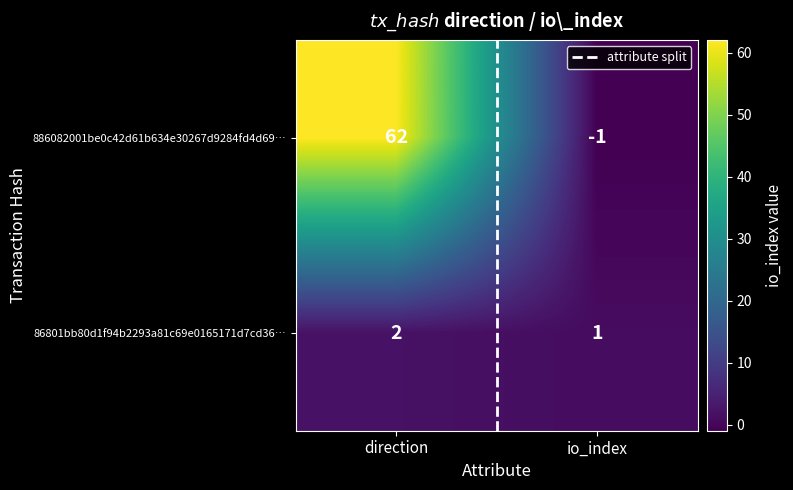

Rank the series by their maximum value, from lowest to highest.

86801bb80d1f94b2293a81c69e0165171d7cd36…, 886082001be0c42d61b634e30267d9284fd4d69…